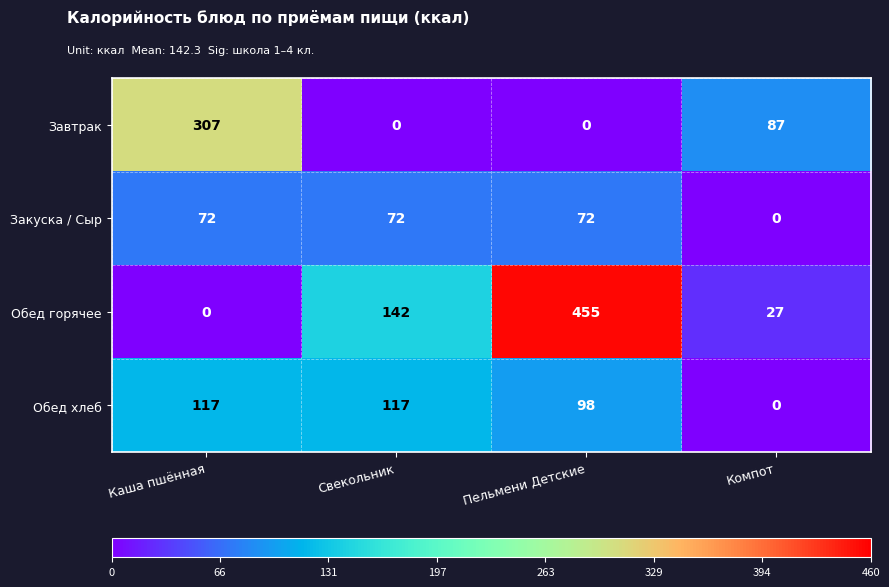

What is the difference between the maximum and minimum values in the Обед горячее series?

455